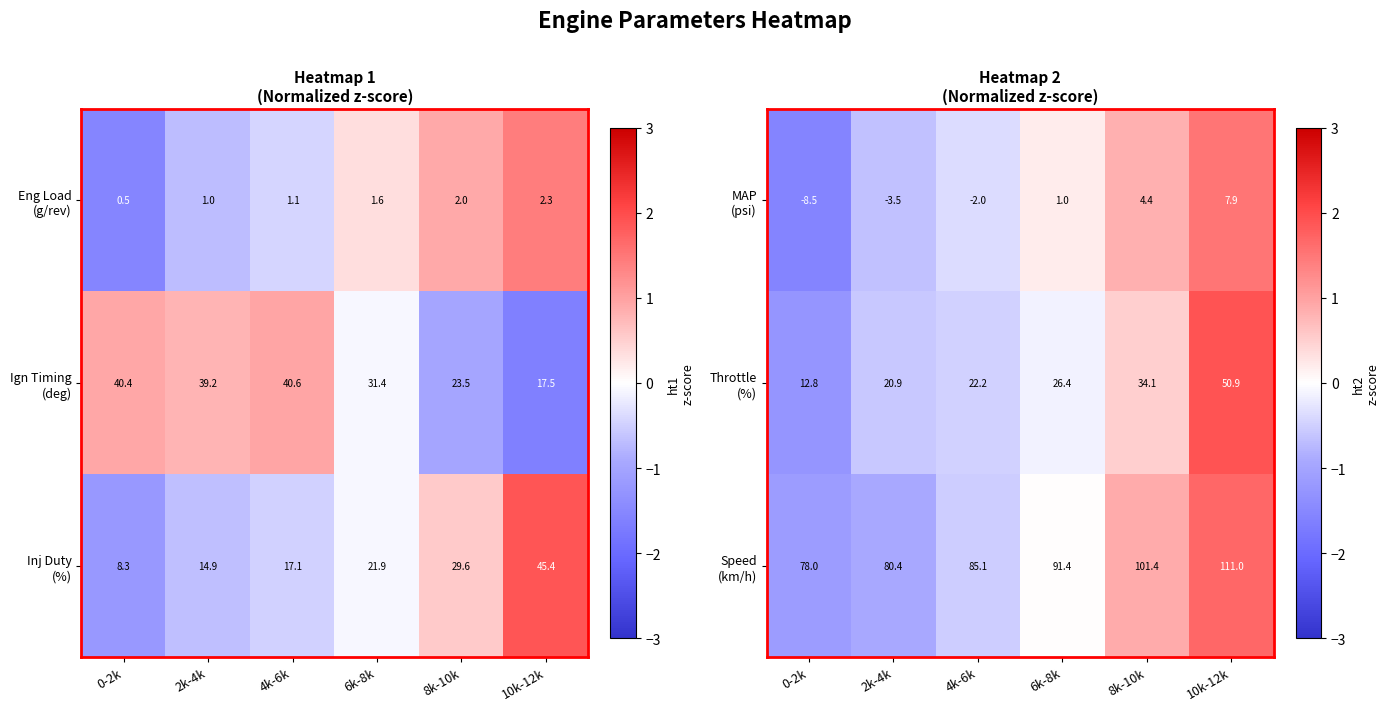

Which category has the lowest value across all series?

0-2k